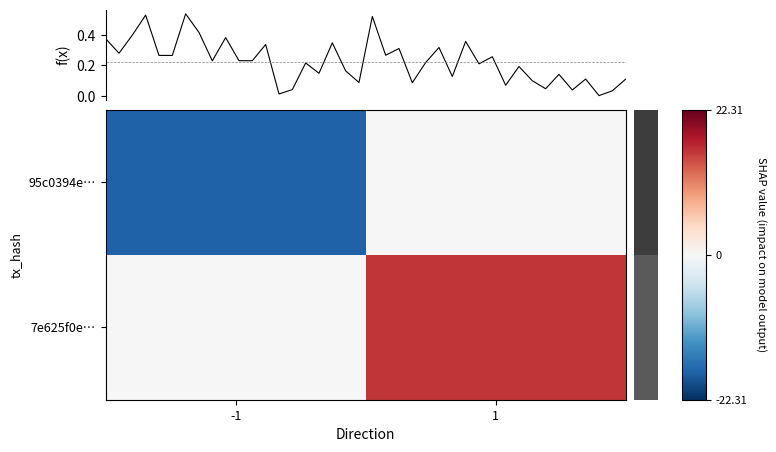

What is the difference between the 95c0394e… values at -1 and 1?

18